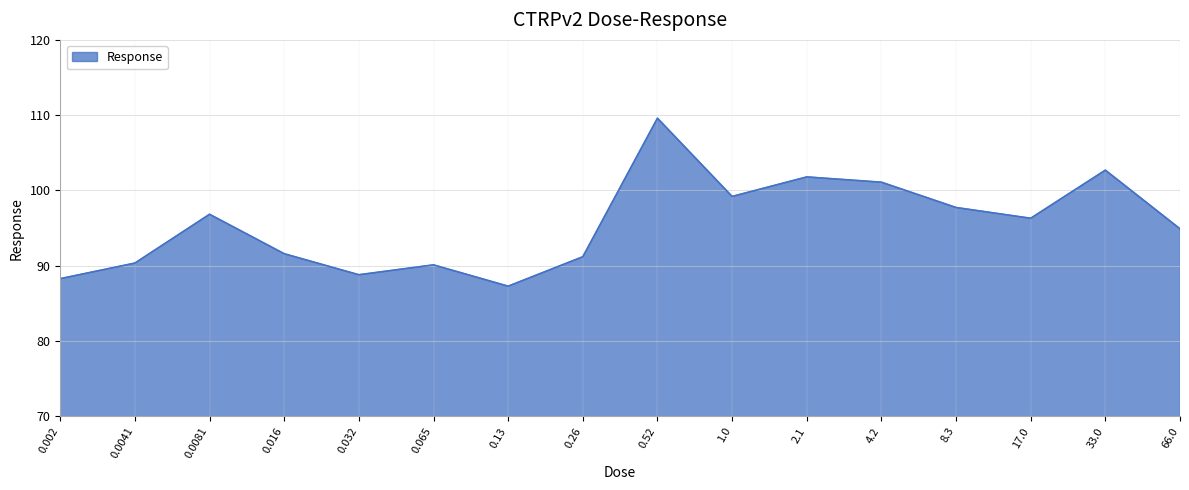

Does the chart have visible grid lines?

Yes